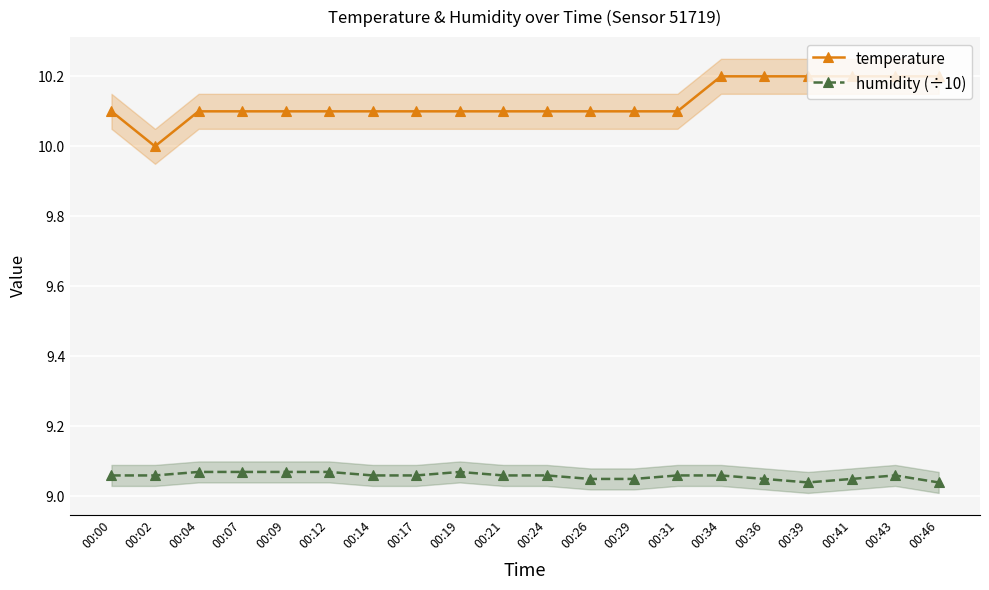

How many categories are shown in the chart?

20